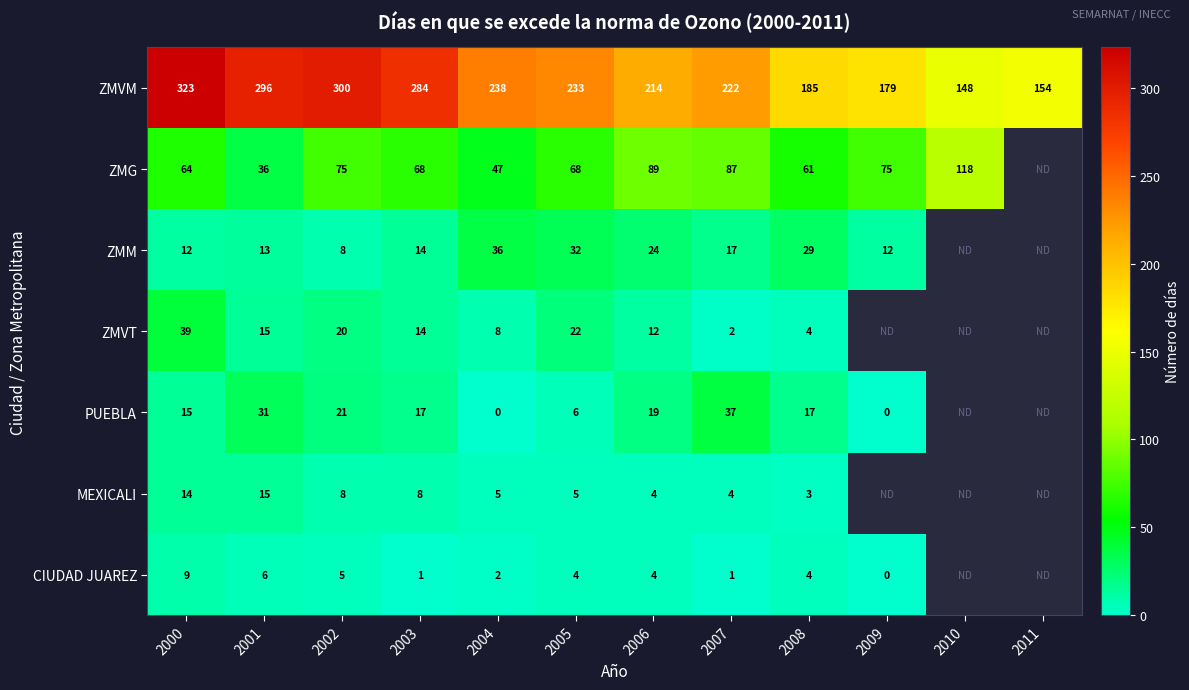

What is the maximum value for ZMVM?

323